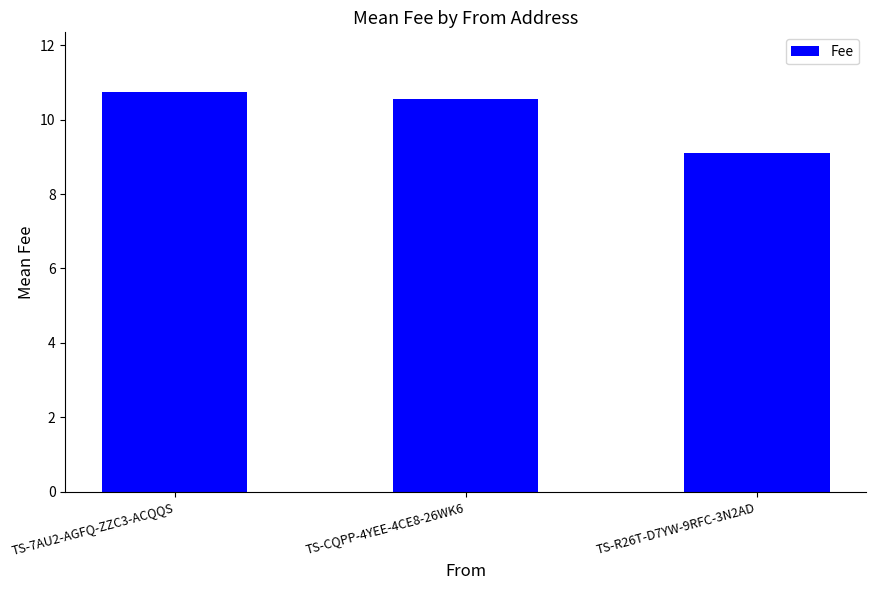

What is the maximum value shown in the chart?

10.7